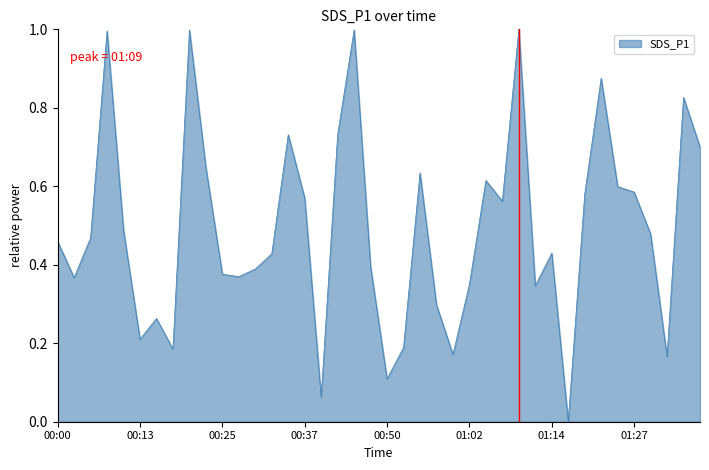

What is the greatest value displayed?

1.0